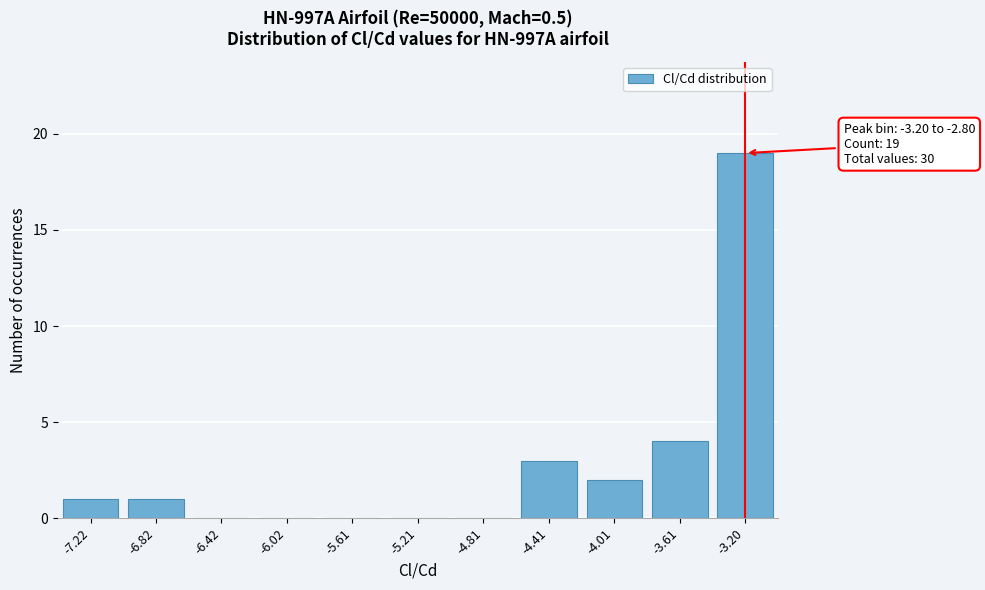

Reading left to right, what are all the values shown in this chart?

-7.22=1	-6.82=1	-6.42=0	-6.02=0	-5.61=0	-5.21=0	-4.81=0	-4.41=3	-4.01=2	-3.61=4	-3.20=19